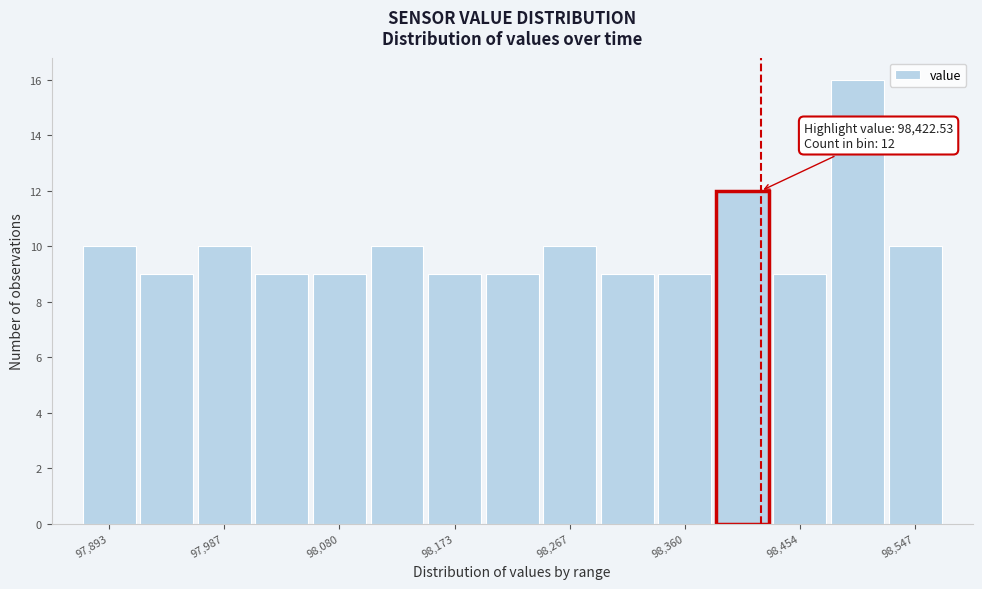

Over which range of the x-axis is the bar tallest?

98480 to 98520